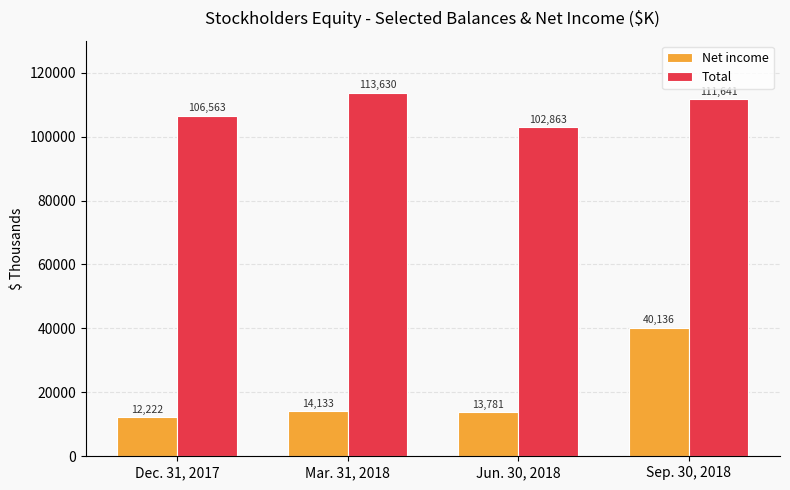

At which label does Total first exceed 111641?

Mar. 31, 2018